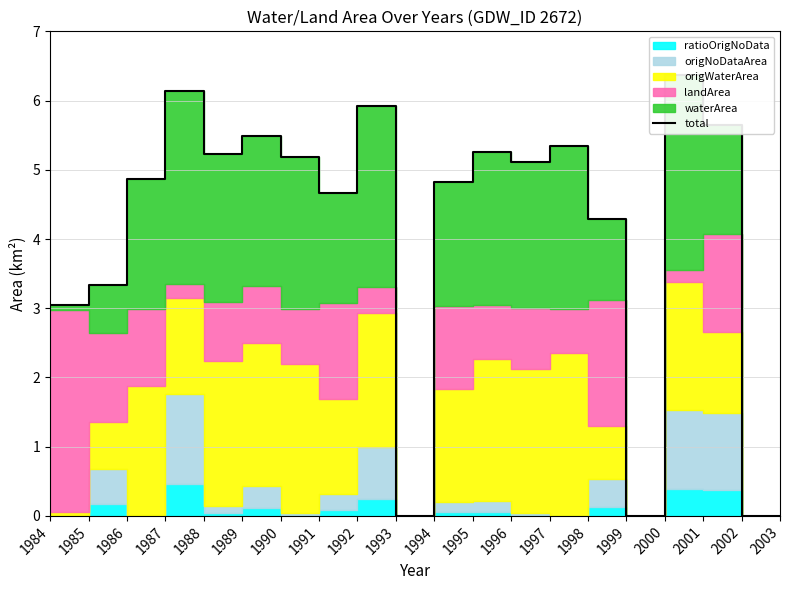

How many positive values are there?

16